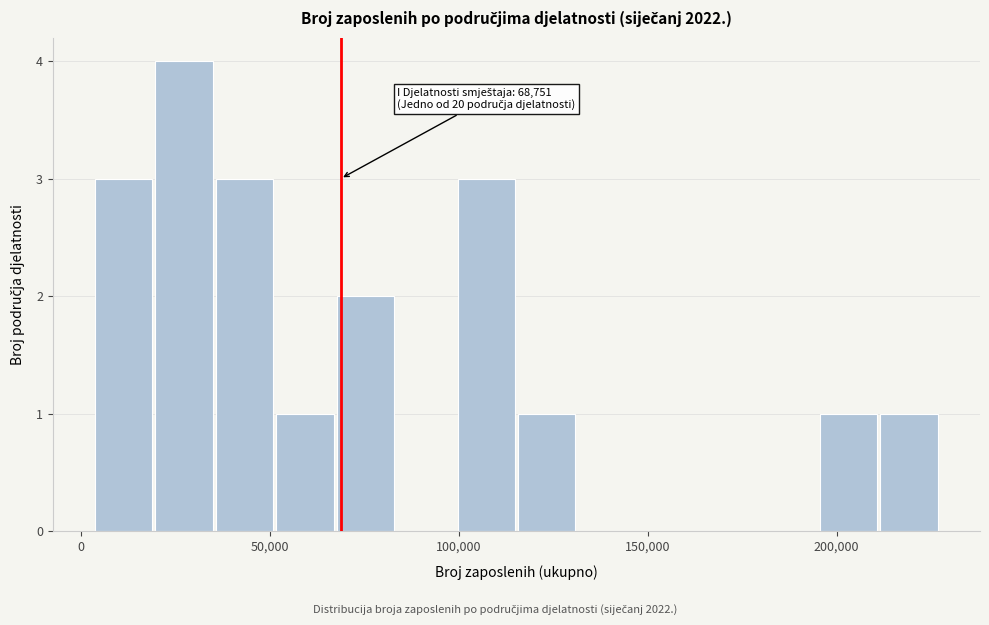

Around what value on the x-axis is the tallest bar? Give the approximate position of its centre, as read against the axis.

25000